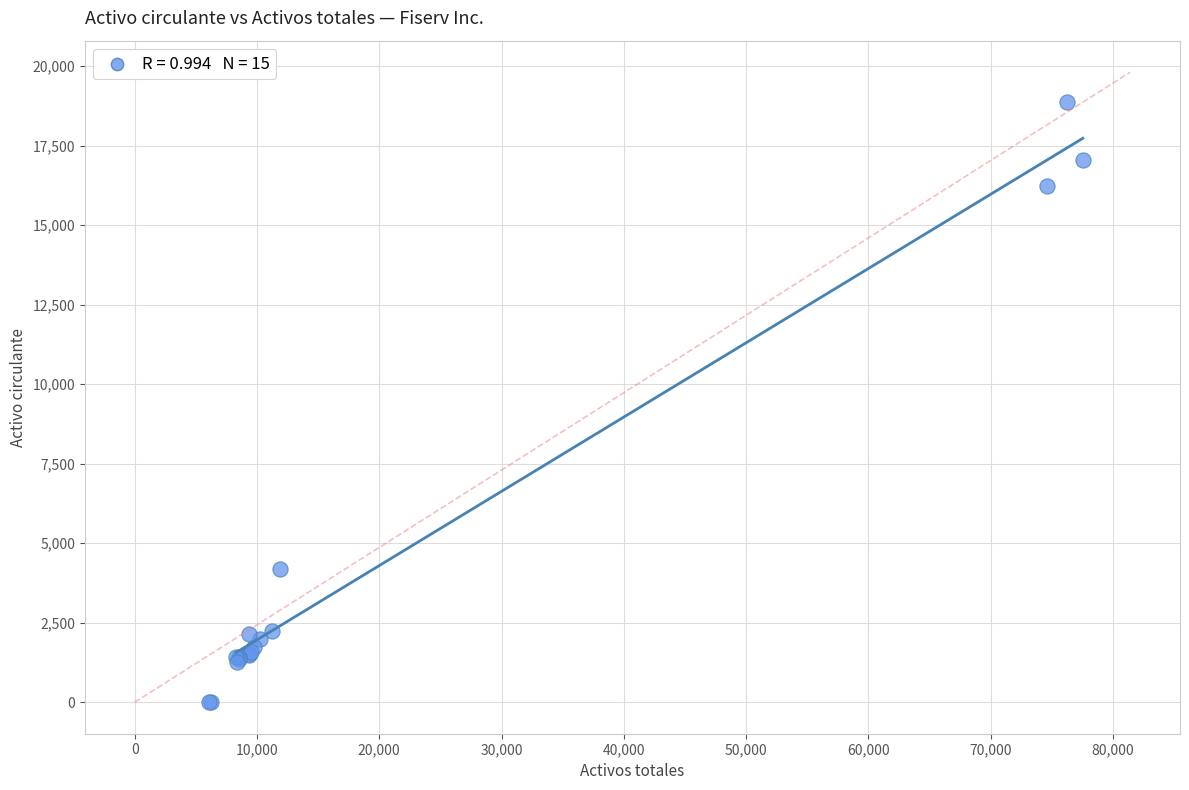

What Y value in the scatter plot is closest to 9435?

4204